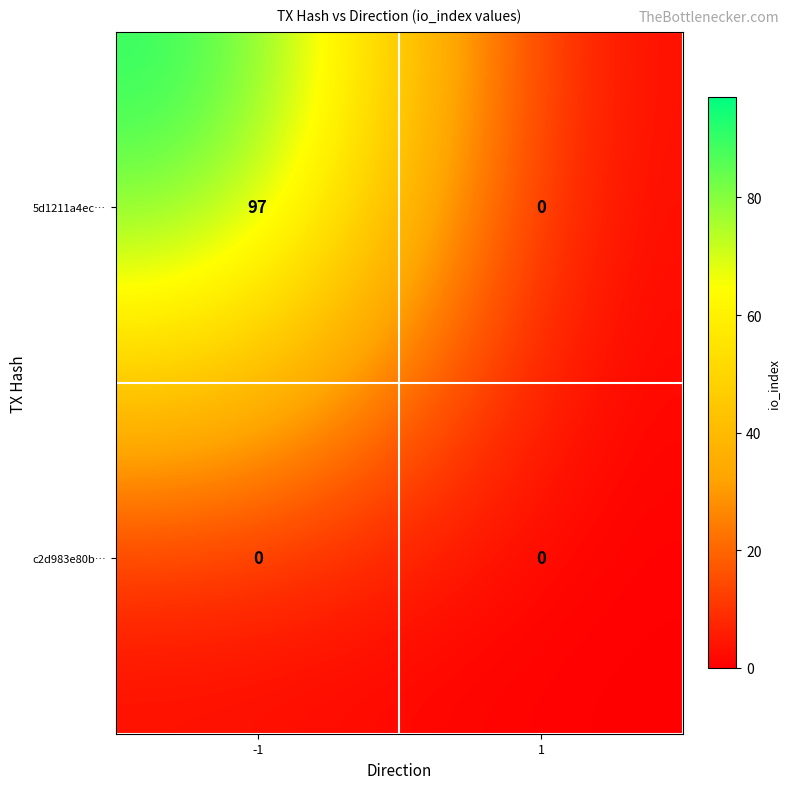

Reading left to right, what are all the values shown in this chart?

5d1211a4ec…: 97	0
c2d983e80b…: 0	0